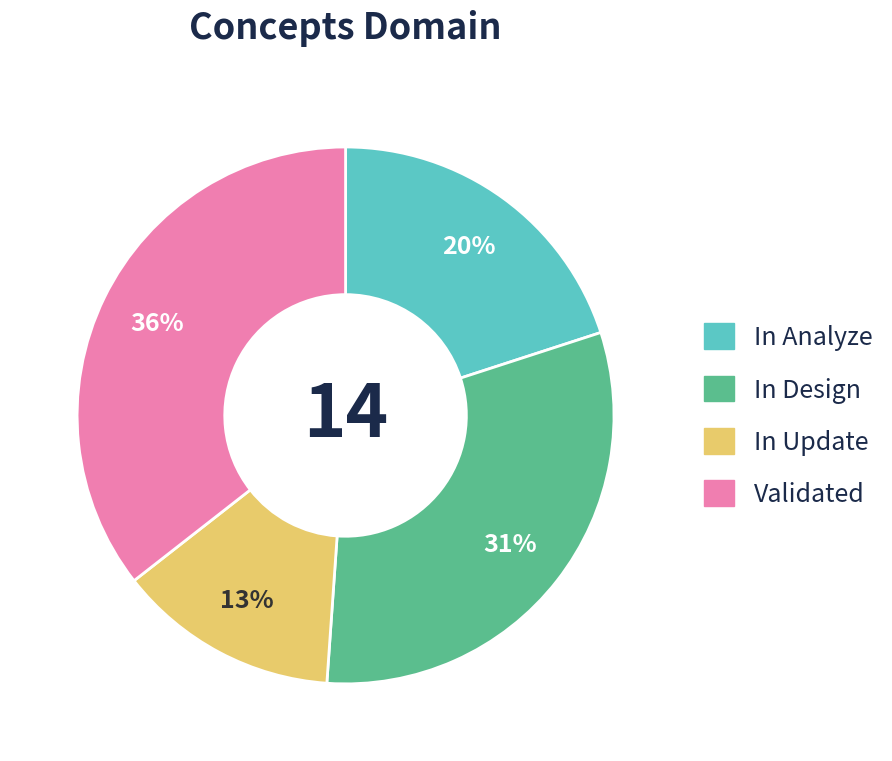

Which slice is the largest?

Validated